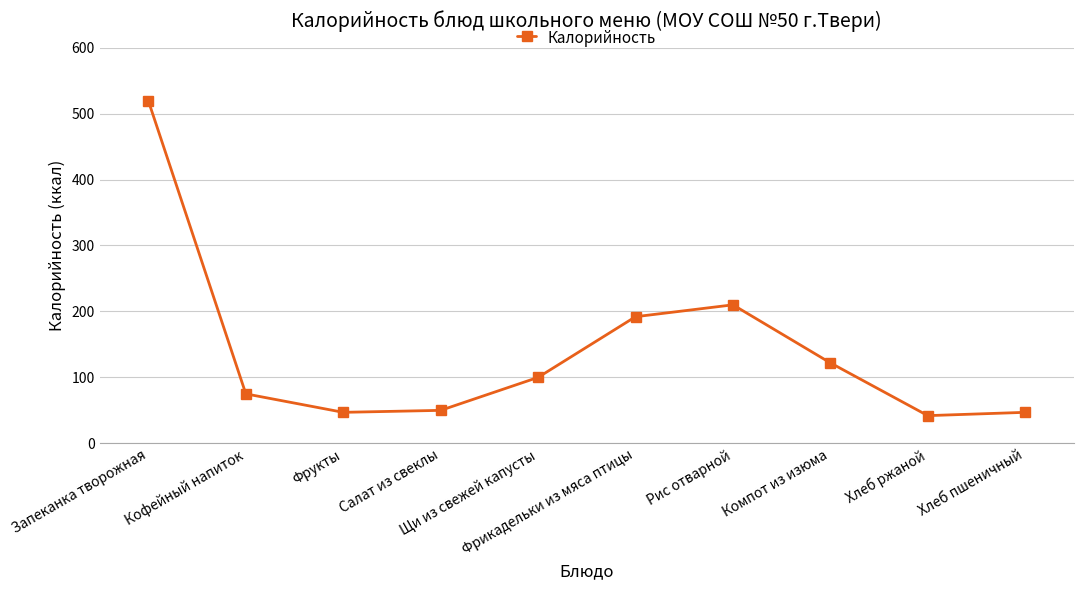

What is the minimum value shown in the chart?

42